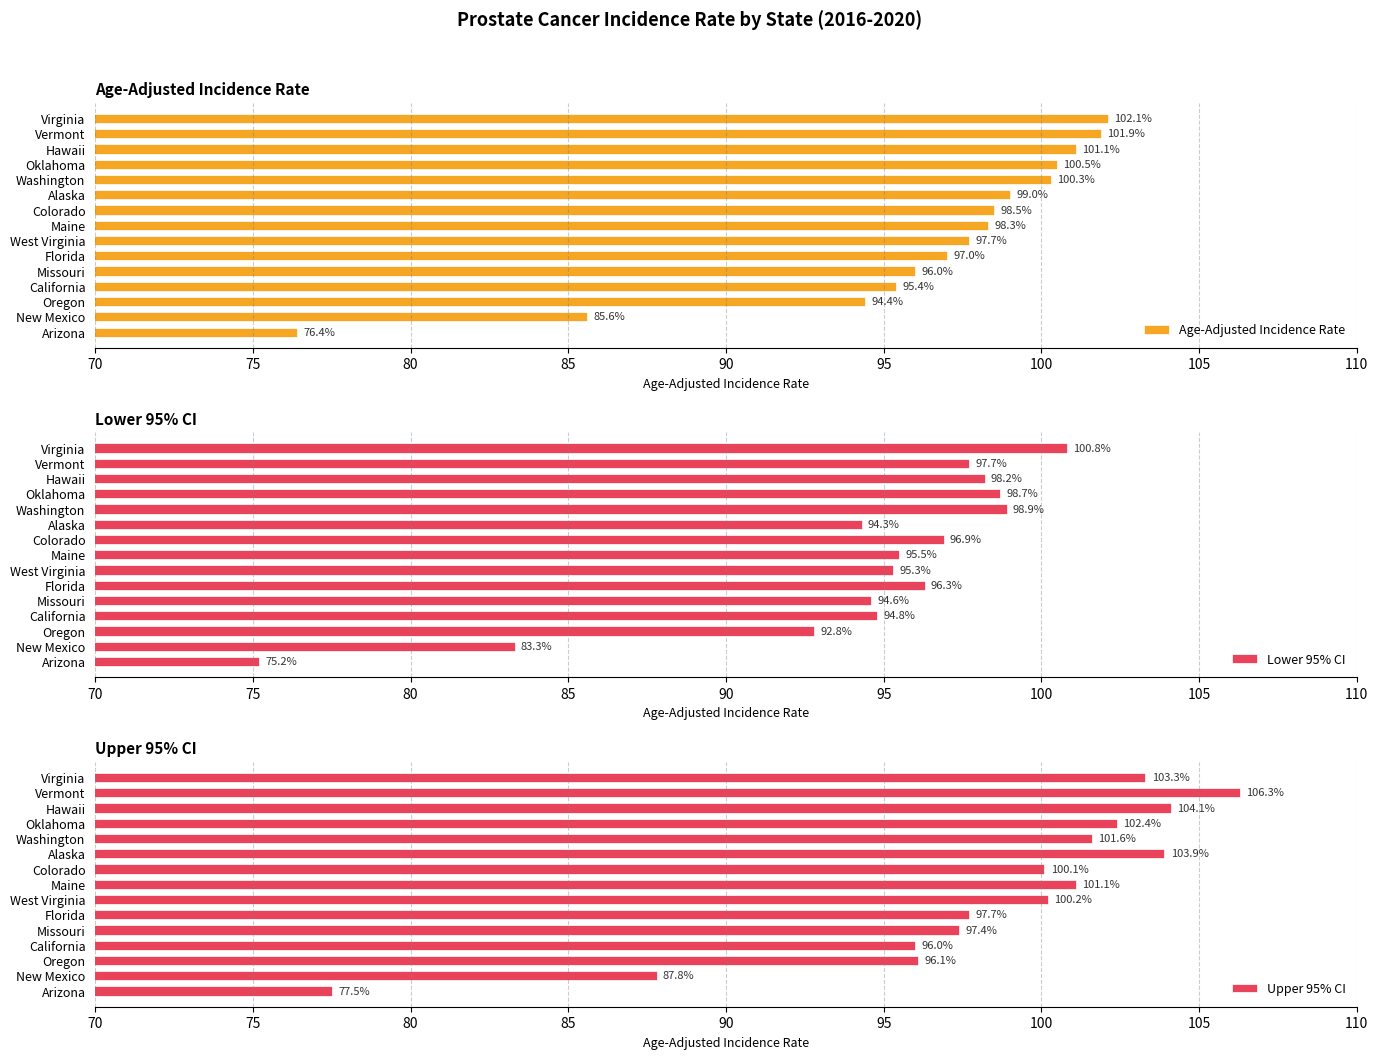

What is the average value of the Lower 95% CI series?

94.2